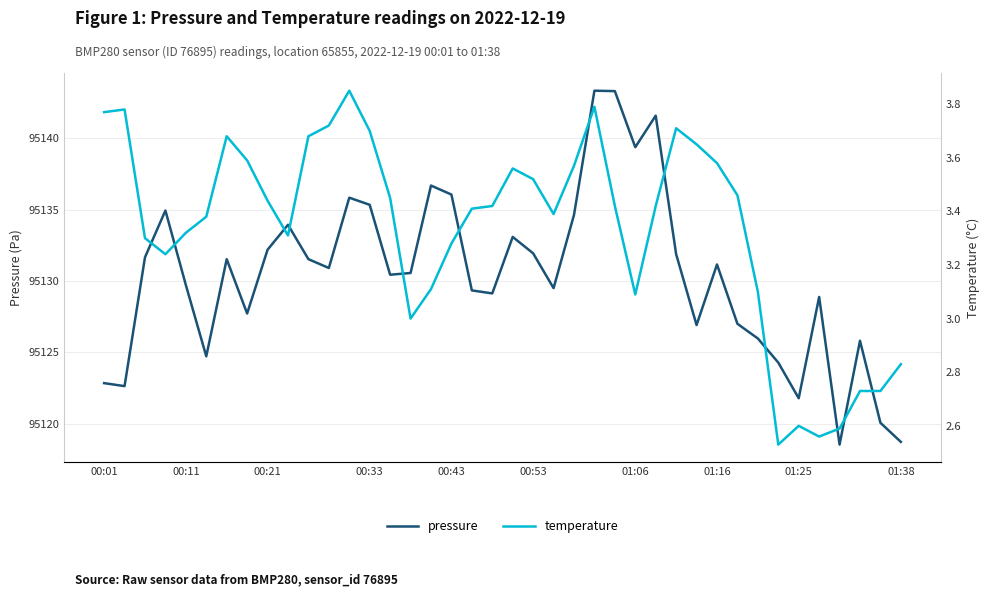

List the series in order of their overall mean, highest first.

pressure, temperature